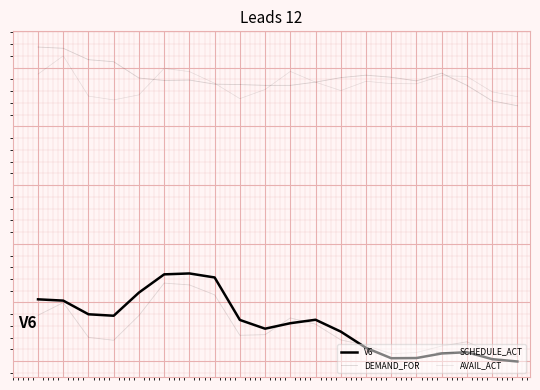

Does the chart display data point markers on the line(s)?

No